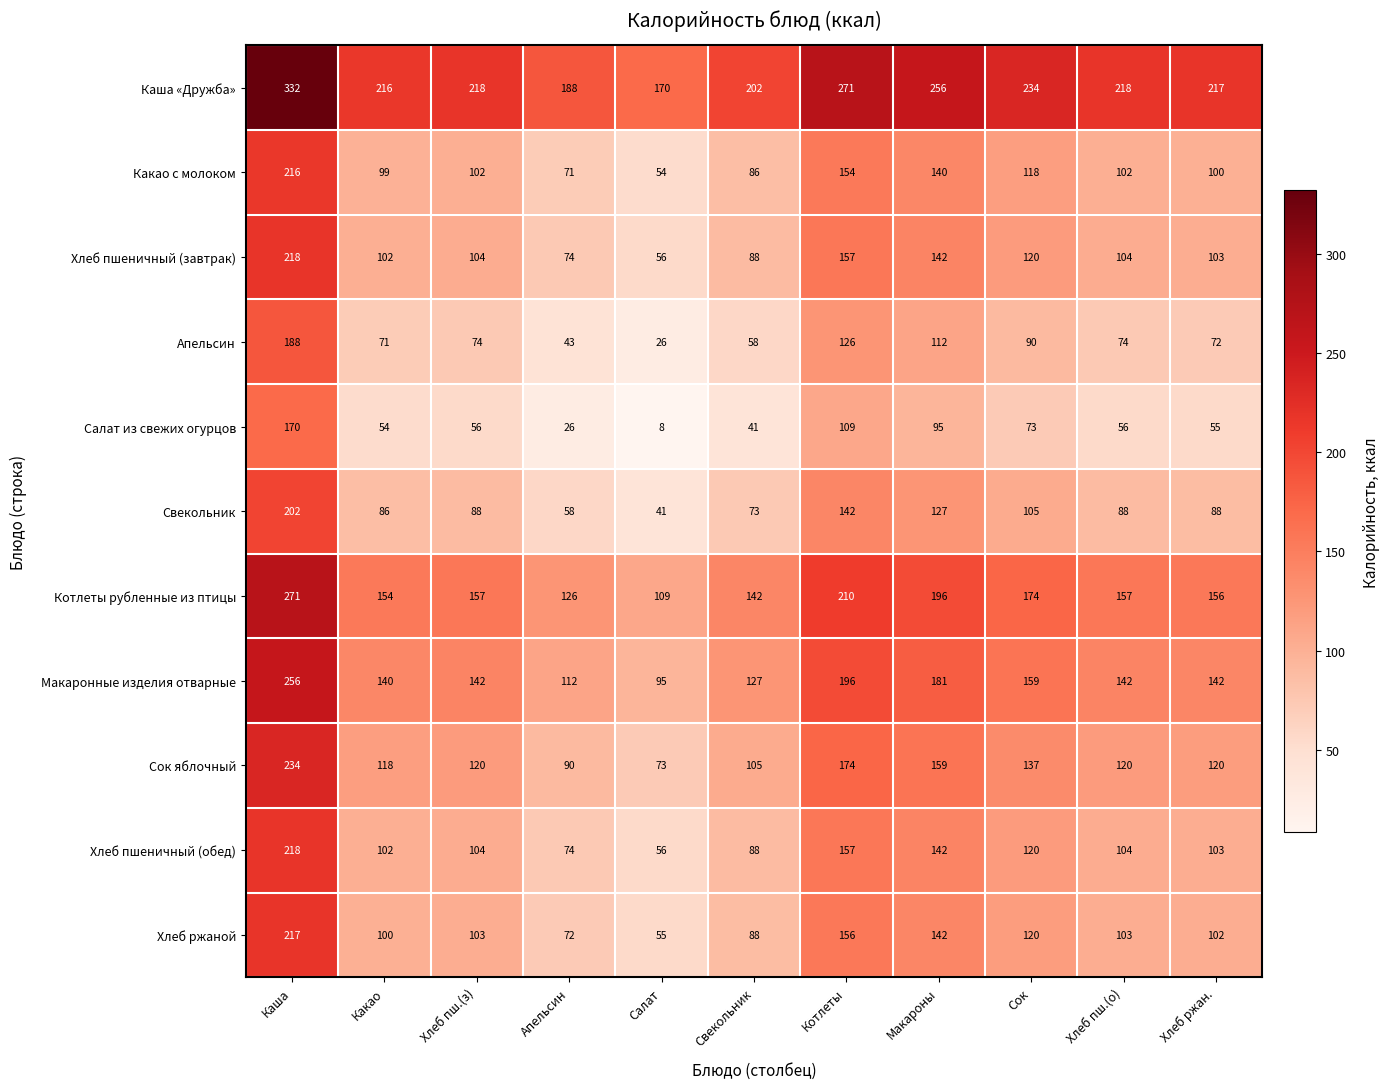

Which series has the largest total across all categories?

Каша «Дружба»